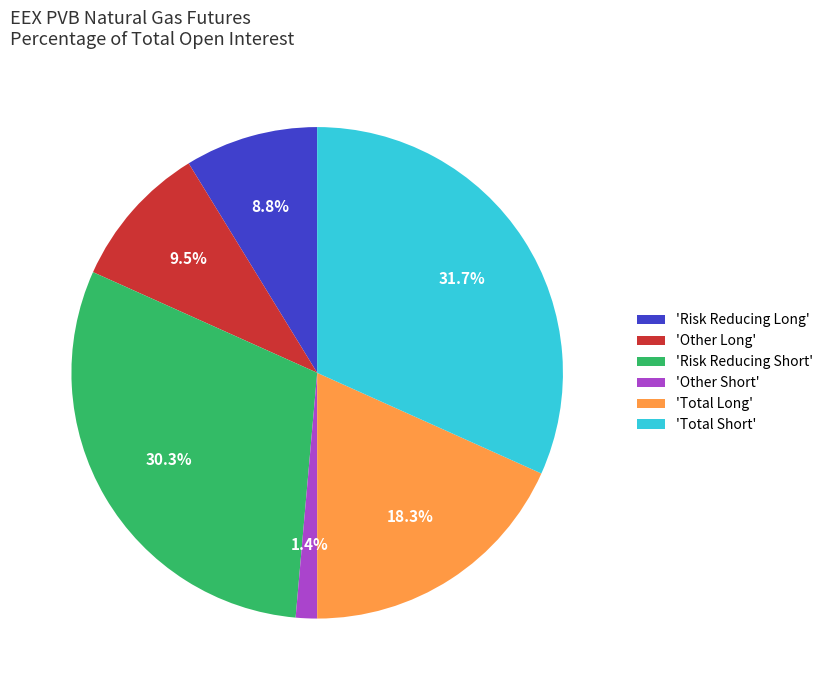

How much of the chart is everything except 'Risk Reducing Short'?

69.7%